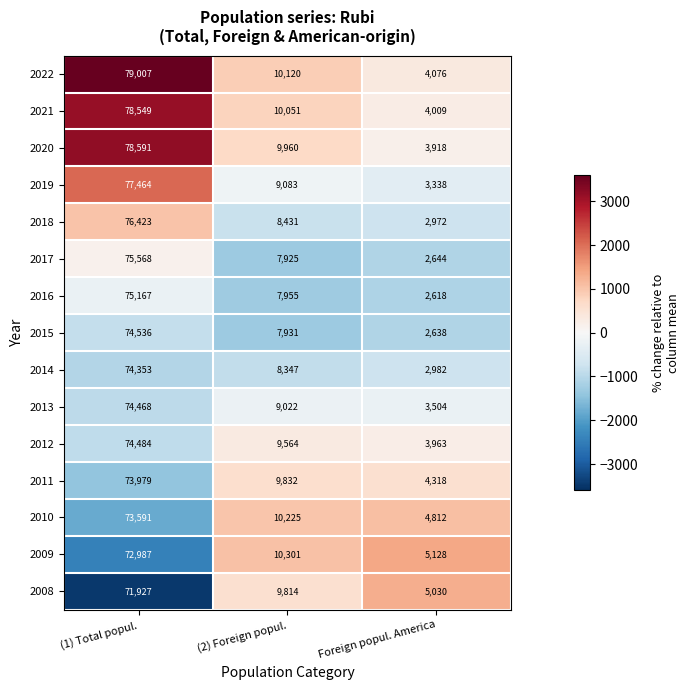

What is the smallest value displayed?

2618